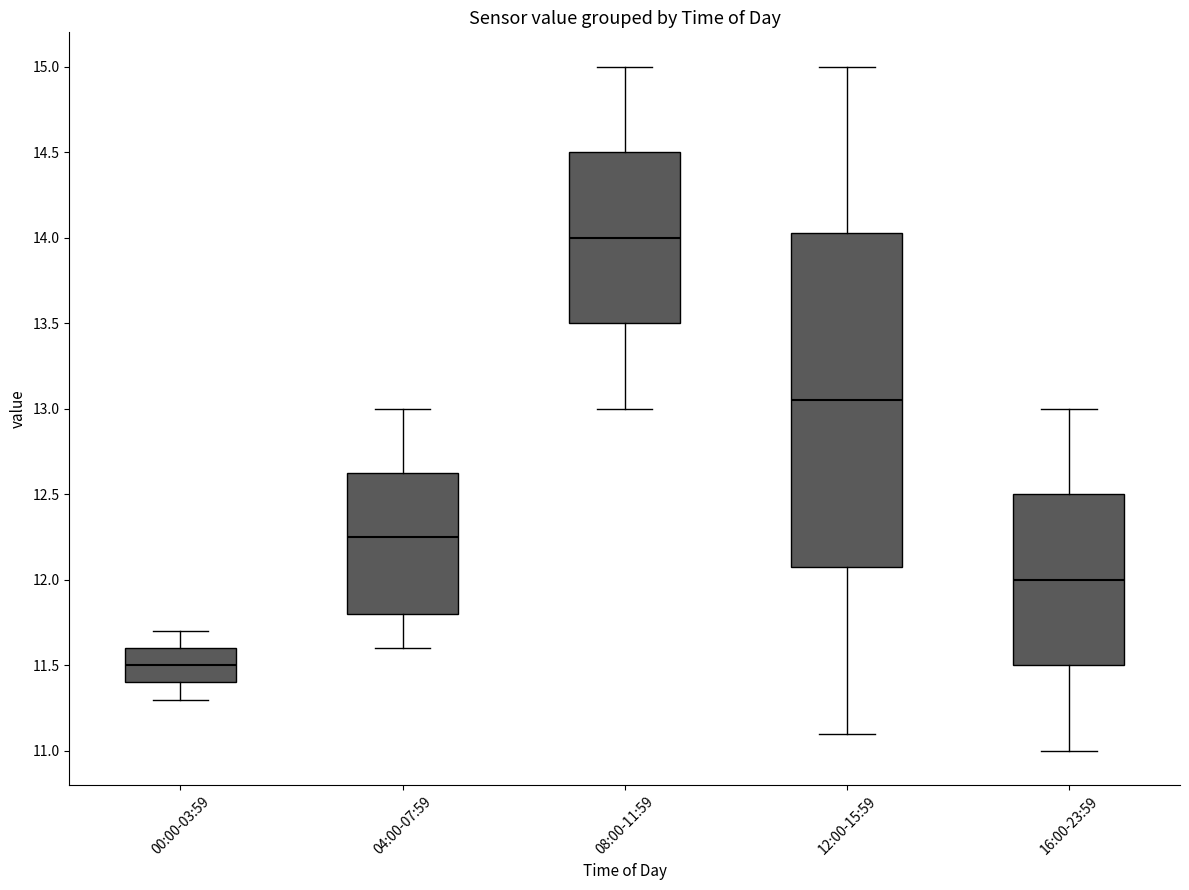

Which box has the lowest median line?

00:00-03:59